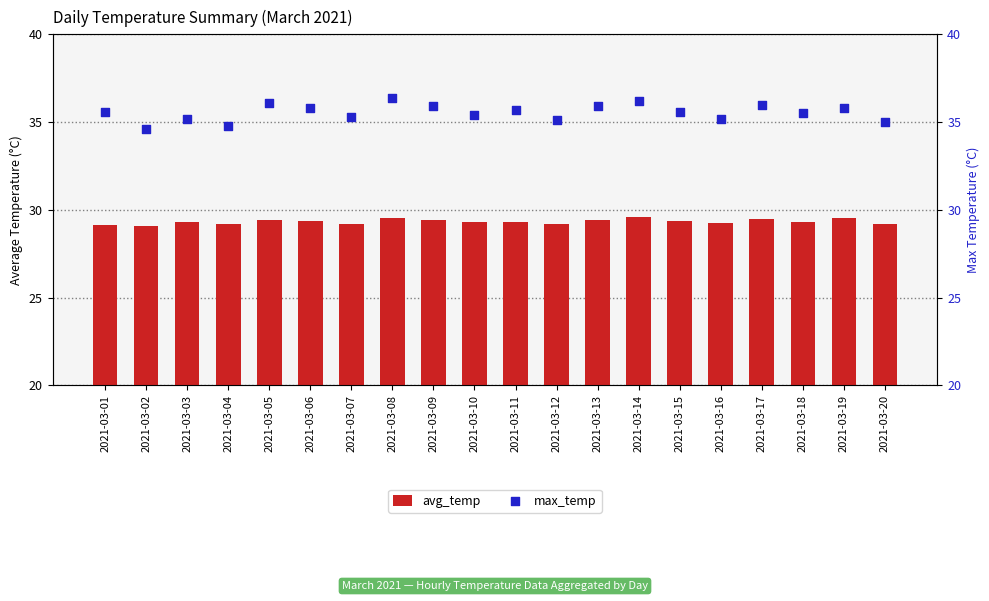

What is the total value across all series at 2021-03-04?

64.0